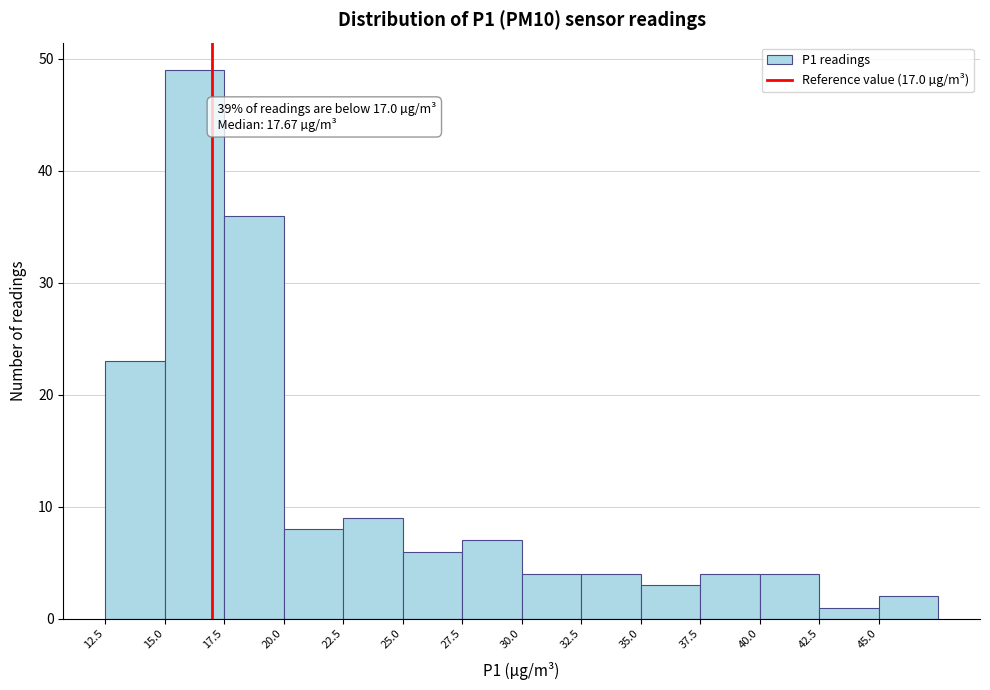

Which range on the x-axis has the tallest bar?

15.0 to 17.5